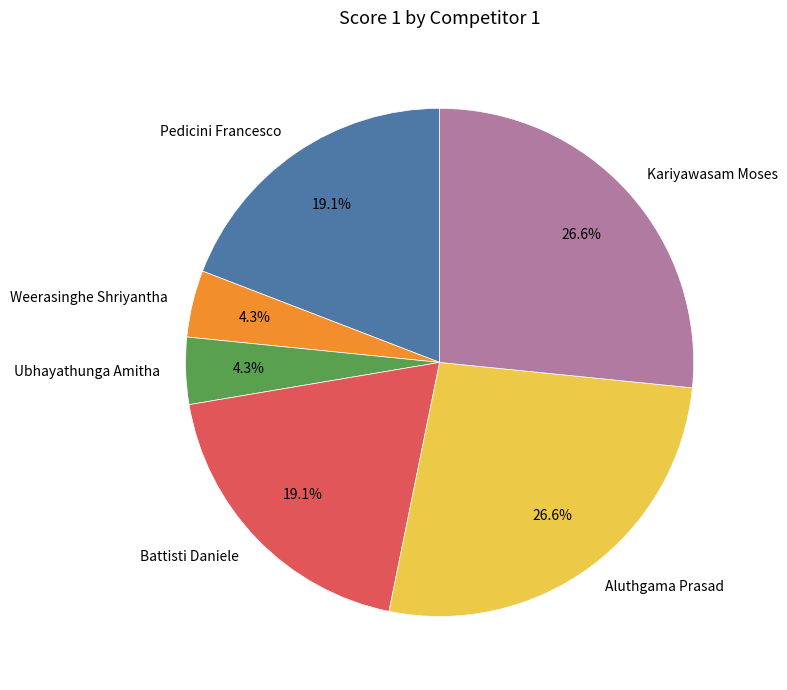

How many segments does this pie chart have?

6